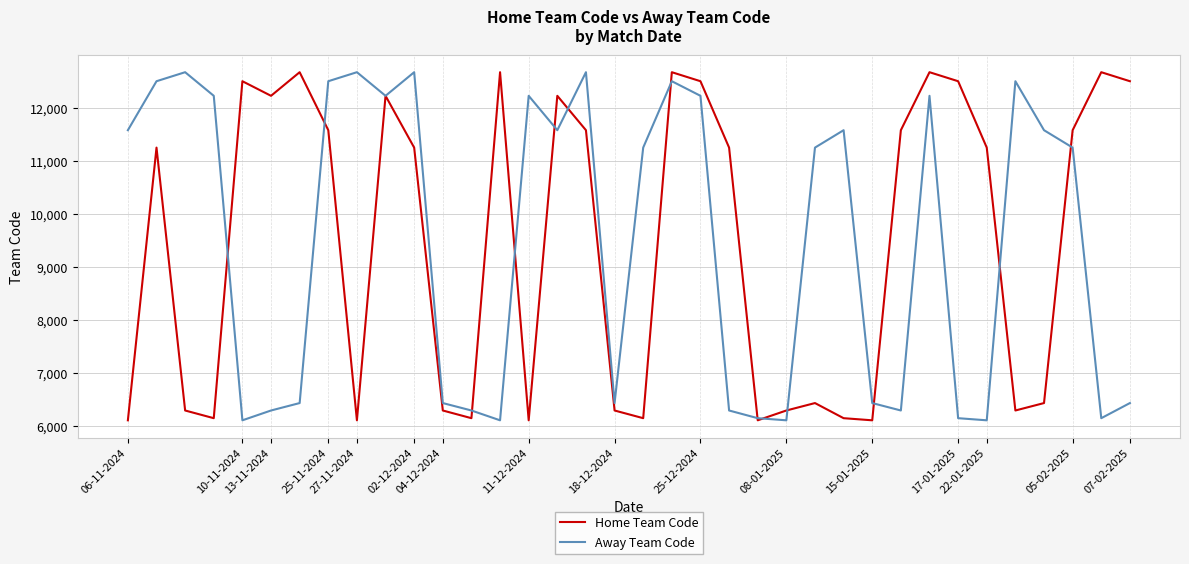

What is the minimum value for Home Team Code?

6109